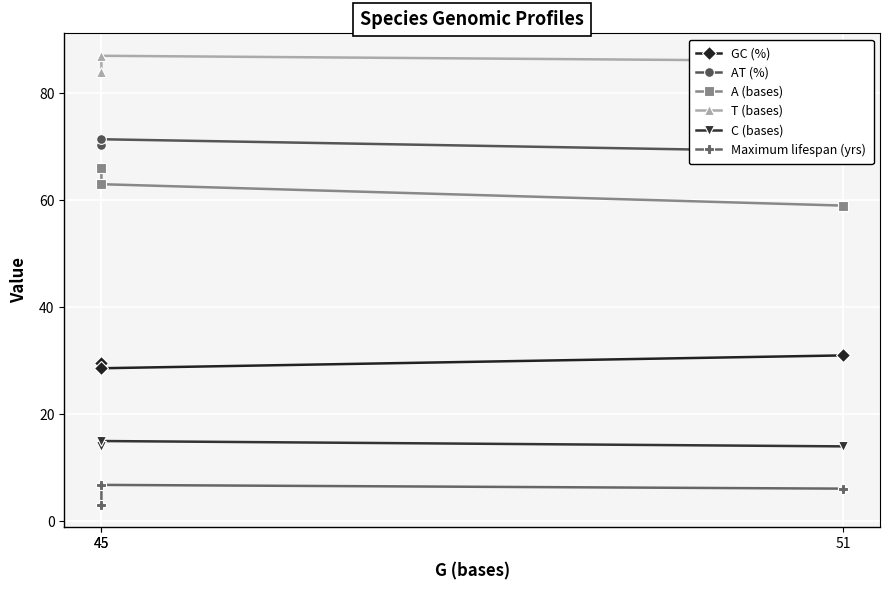

What is the approximate value of T (bases) at 45?

87.0